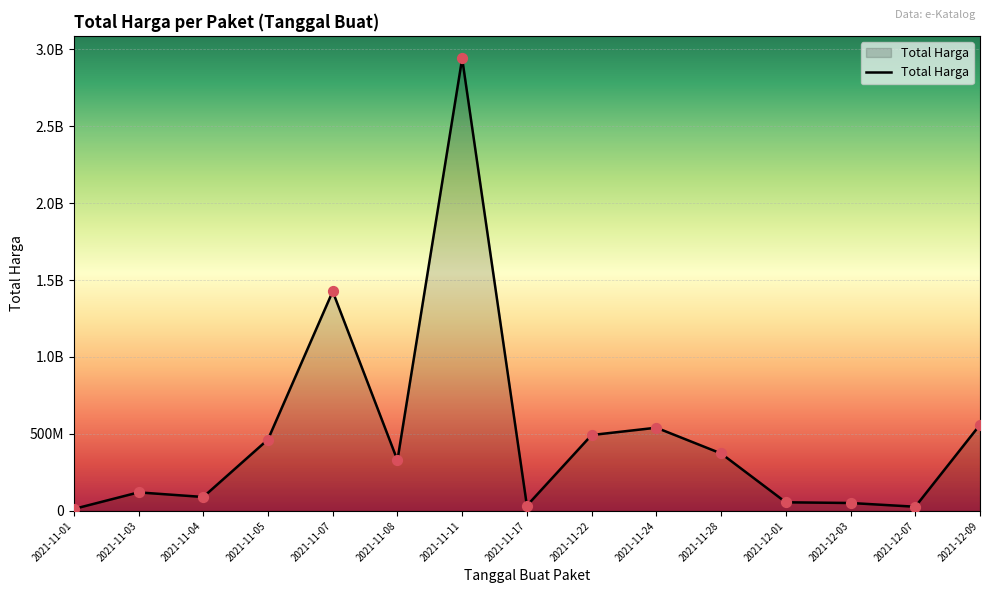

Is this an area chart (filled region under the line)?

Yes